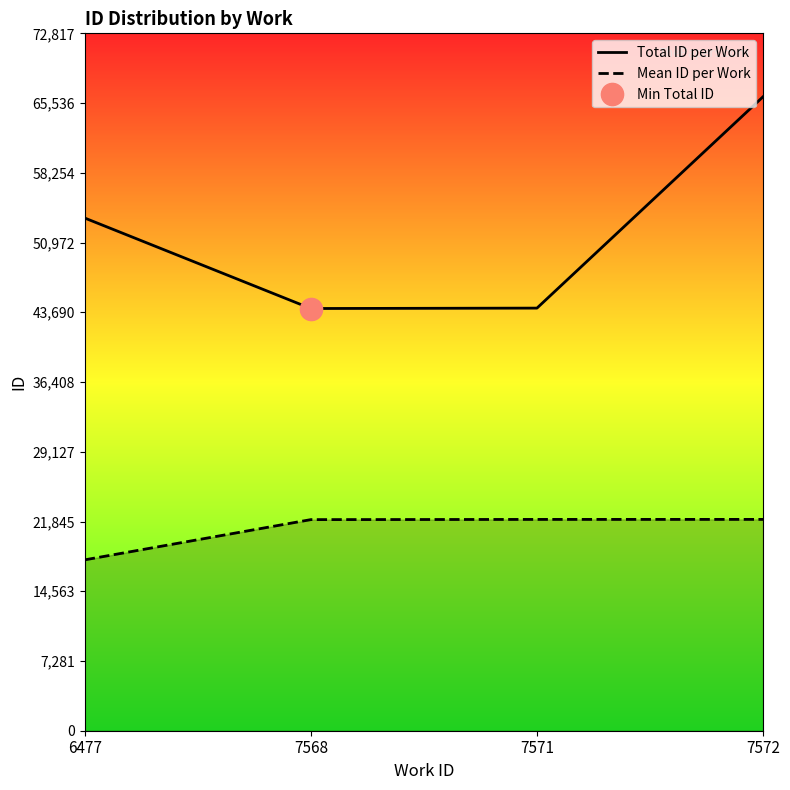

What is the value of the Total ID per Work point at the 2nd from the left?

44085.0